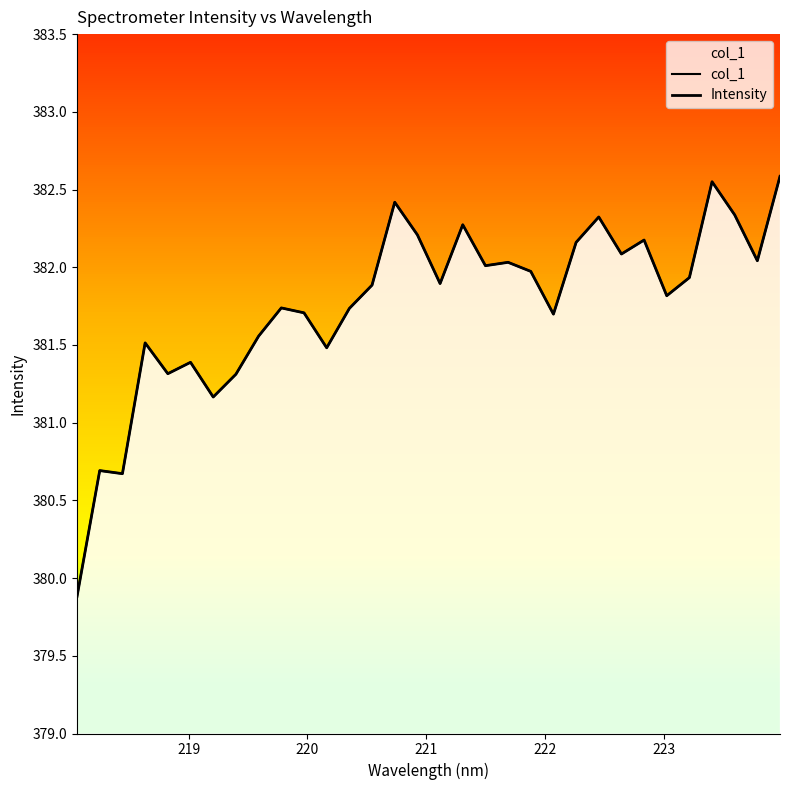

True or false: col_1 has more than 0 points higher than both neighbors.

True